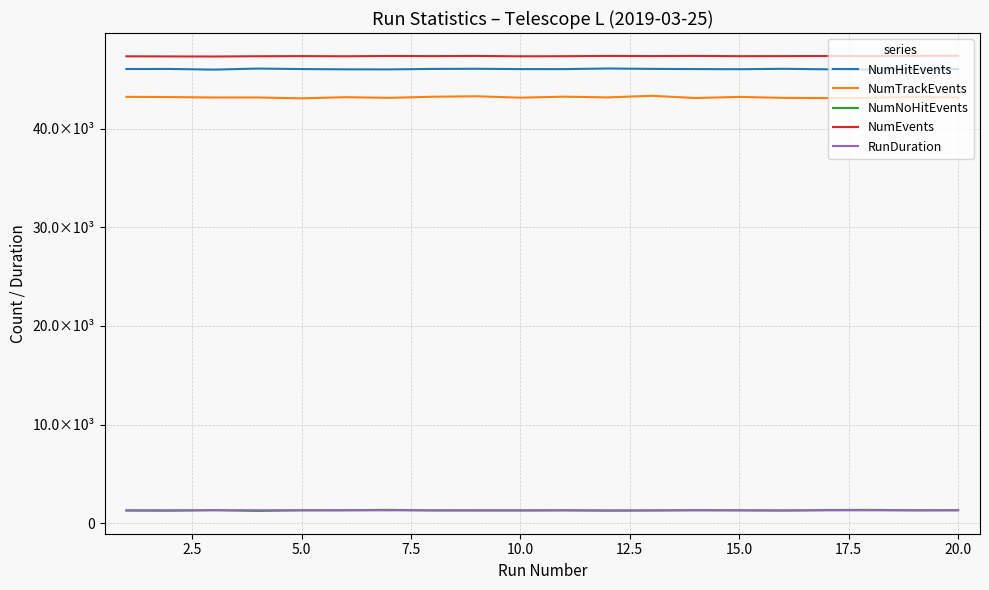

What is the maximum value shown in the chart?

47386